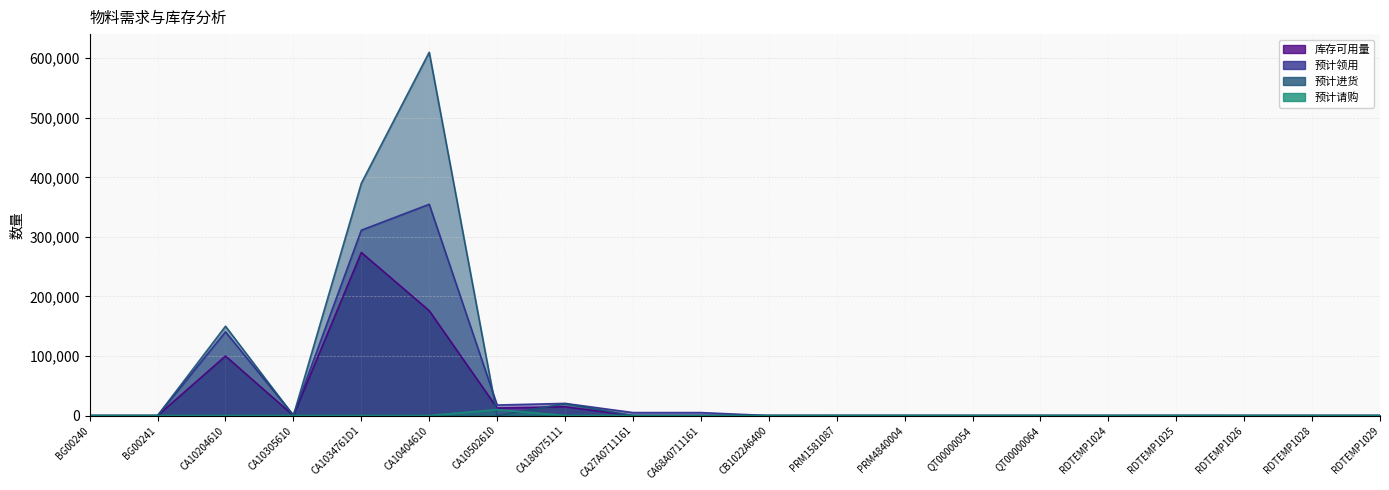

Which series has the largest total across all categories?

预计进货